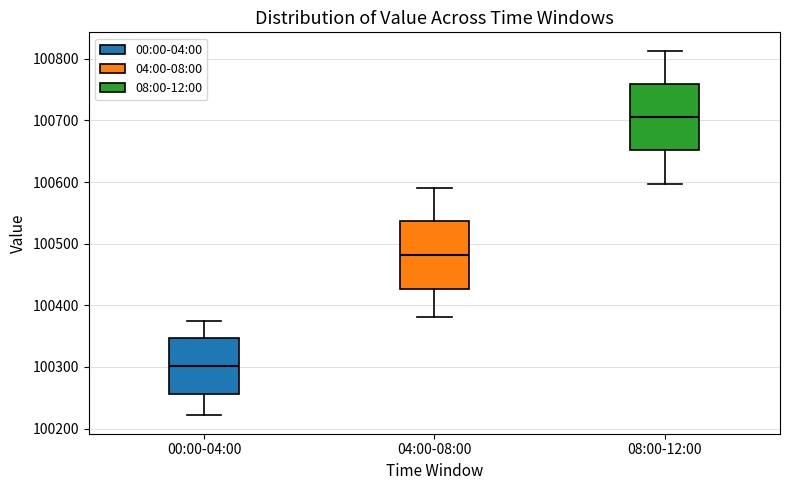

Reading left to right, transcribe this box plot: for each box, give where its median line is, the range the box spans, and where its two whiskers end, as read against the y-axis. The values are not printed on the chart, so give them approximately, as read against the axis.

00:00-04:00: median 100300, box 100260 to 100350, whiskers 100220 to 100370
04:00-08:00: median 100480, box 100430 to 100540, whiskers 100380 to 100590
08:00-12:00: median 100710, box 100650 to 100760, whiskers 100600 to 100810